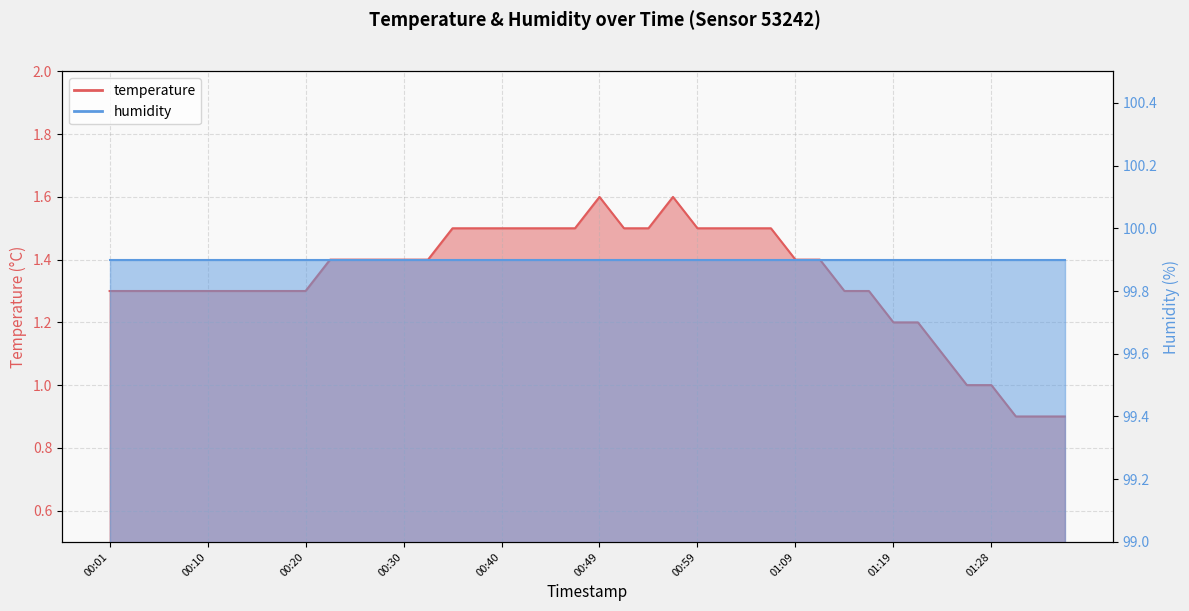

The value at 00:05 is 2.0. True or false?

False